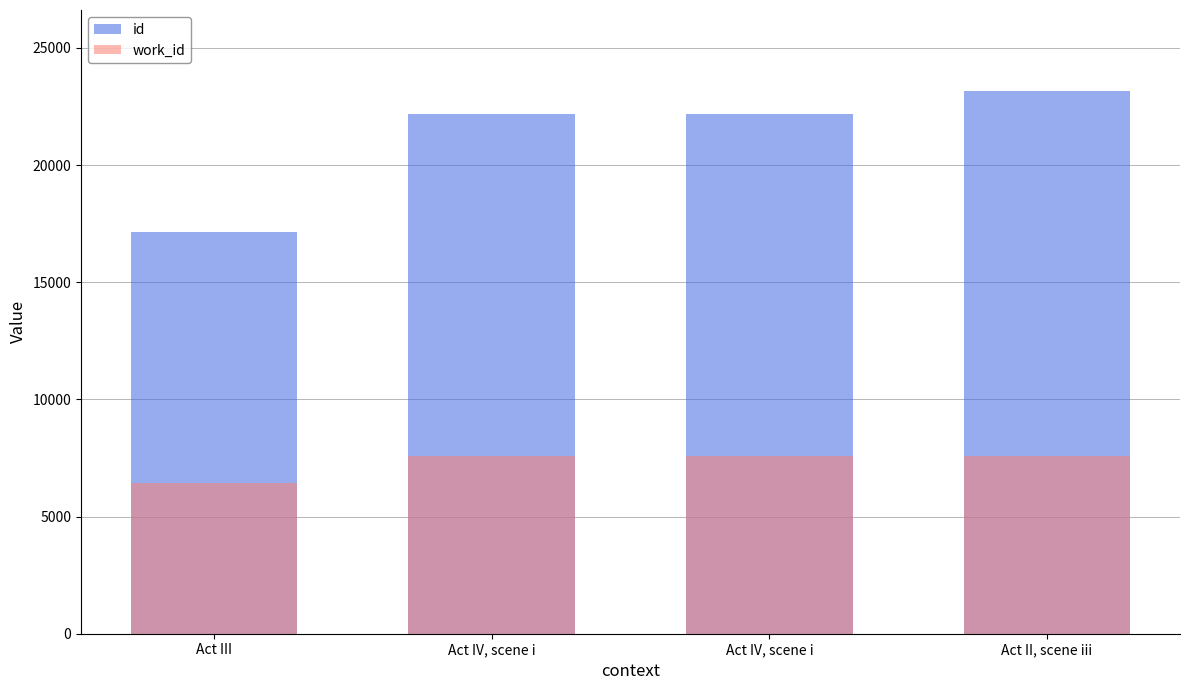

At how many categories does at least one series exceed 21439?

3